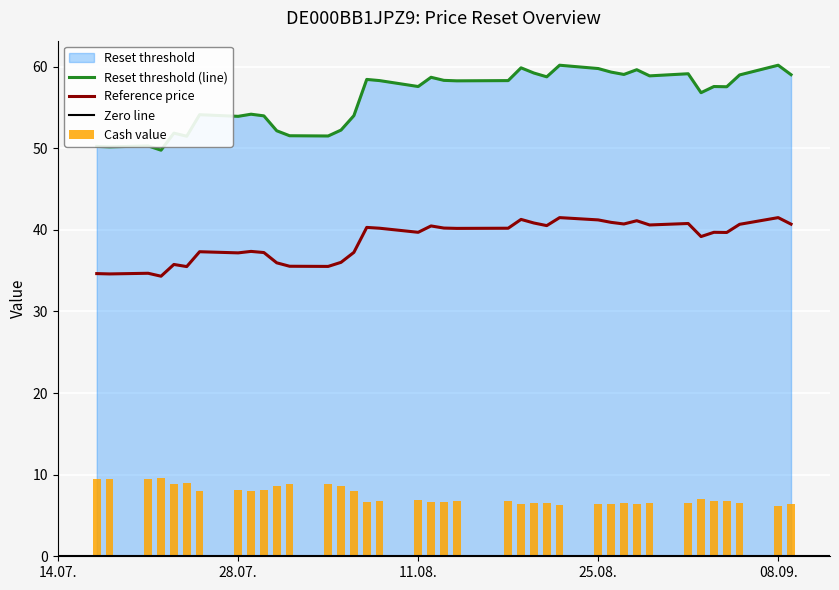

What is the maximum value for Reset threshold (line)?

60.2